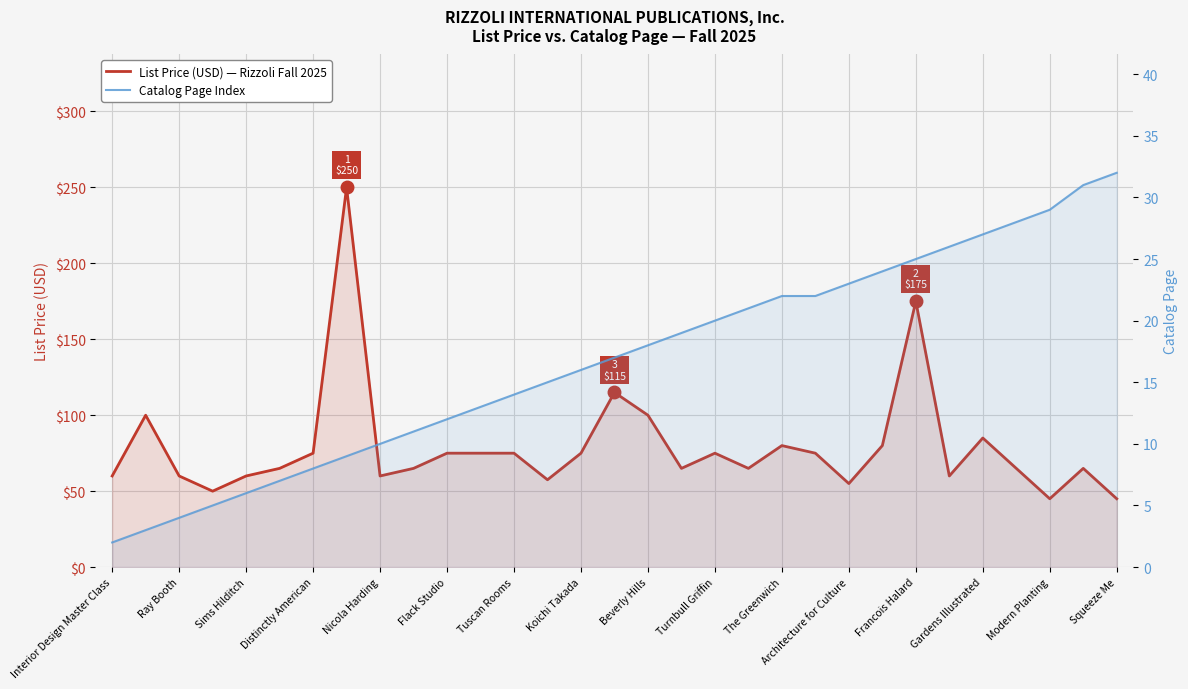

List the series in order of their peak value, lowest first.

Catalog Page, List Price (USD)